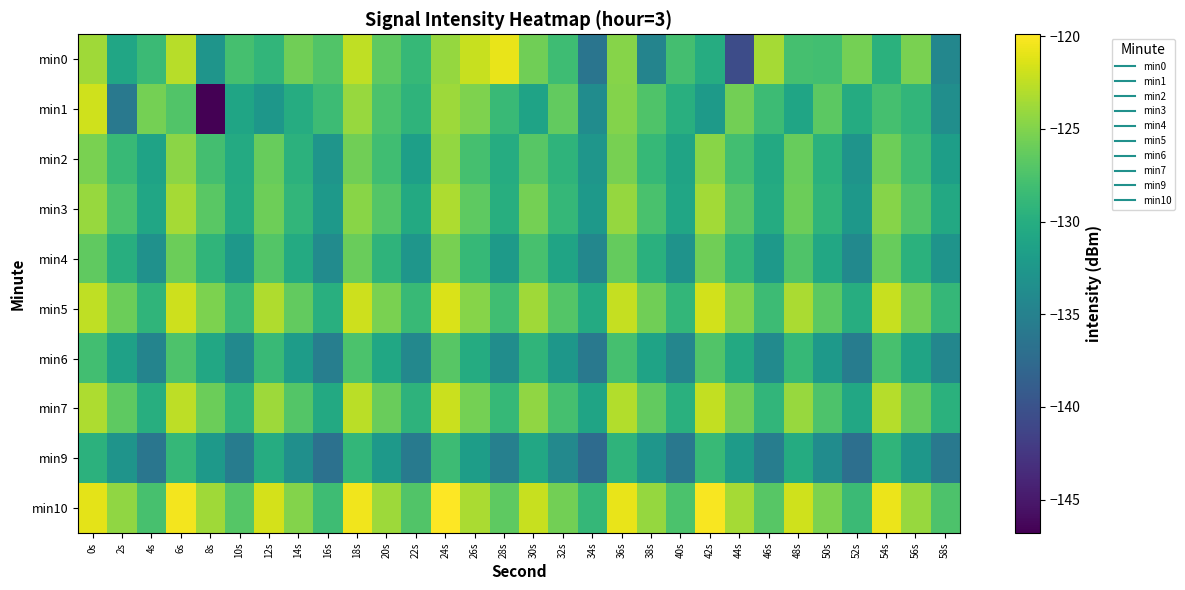

Reading right to left, list all the values displayed in this chart.

min0: 58s=-134.3	56s=-125.3	54s=-129.6	52s=-125.5	50s=-128.0	48s=-127.8	46s=-123.5	44s=-140.6	42s=-130.2	40s=-127.9	38s=-134.7	36s=-124.8	34s=-136.3	32s=-128.3	30s=-125.7	28s=-120.8	26s=-122.2	24s=-124.2	22s=-128.8	20s=-126.5	18s=-122.4	16s=-127.2	14s=-125.8	12s=-129.1	10s=-127.8	8s=-132.7	6s=-122.8	4s=-128.4	2s=-130.8	0s=-123.7
min1: 58s=-133.5	56s=-129.1	54s=-127.8	52s=-130.3	50s=-126.7	48s=-131.0	46s=-128.4	44s=-125.6	42s=-132.1	40s=-129.8	38s=-127.3	36s=-124.9	34s=-133.7	32s=-126.4	30s=-131.2	28s=-128.6	26s=-125.1	24s=-123.8	22s=-129.3	20s=-127.5	18s=-124.1	16s=-128.3	14s=-130.1	12s=-132.6	10s=-131.0	8s=-146.8	6s=-127.2	4s=-125.6	2s=-135.9	0s=-121.9
min2: 58s=-131.7	56s=-128.3	54s=-125.8	52s=-132.9	50s=-129.6	48s=-126.2	46s=-130.5	44s=-128.0	42s=-124.7	40s=-131.1	38s=-128.8	36s=-125.4	34s=-132.7	32s=-129.3	30s=-126.9	28s=-130.1	26s=-127.8	24s=-124.3	22s=-131.6	20s=-128.2	18s=-125.7	16s=-132.8	14s=-129.5	12s=-126.1	10s=-130.4	8s=-127.9	6s=-124.6	4s=-131.2	2s=-128.7	0s=-125.3
min3: 58s=-130.6	56s=-127.2	54s=-124.8	52s=-132.5	50s=-129.2	48s=-125.9	46s=-130.3	44s=-126.9	42s=-123.6	40s=-130.9	38s=-127.6	36s=-124.2	34s=-132.2	32s=-128.9	30s=-125.5	28s=-129.9	26s=-126.6	24s=-123.2	22s=-130.5	20s=-127.1	18s=-124.7	16s=-132.4	14s=-129.1	12s=-125.8	10s=-130.2	8s=-126.8	6s=-123.5	4s=-130.9	2s=-127.5	0s=-124.1
min4: 58s=-132.9	56s=-129.6	54s=-126.2	52s=-134.0	50s=-130.7	48s=-127.3	46s=-132.4	44s=-129.0	42s=-125.7	40s=-133.0	38s=-129.7	36s=-126.3	34s=-134.4	32s=-131.1	30s=-127.7	28s=-132.1	26s=-128.8	24s=-125.4	22s=-132.7	20s=-129.3	18s=-126.0	16s=-133.8	14s=-130.4	12s=-127.1	10s=-132.5	8s=-129.2	6s=-125.9	4s=-133.2	2s=-129.9	0s=-126.5
min5: 58s=-128.9	56s=-125.6	54s=-122.2	52s=-130.0	50s=-126.7	48s=-123.3	46s=-128.4	44s=-125.0	42s=-121.7	40s=-129.0	38s=-125.7	36s=-122.3	34s=-130.4	32s=-127.1	30s=-123.7	28s=-128.1	26s=-124.8	24s=-121.4	22s=-128.7	20s=-125.3	18s=-122.0	16s=-129.8	14s=-126.4	12s=-123.1	10s=-128.5	8s=-125.2	6s=-121.9	4s=-129.2	2s=-125.9	0s=-122.5
min6: 58s=-134.4	56s=-131.1	54s=-127.7	52s=-135.5	50s=-132.2	48s=-128.8	46s=-133.9	44s=-130.5	42s=-127.2	40s=-134.5	38s=-131.2	36s=-127.8	34s=-135.9	32s=-132.6	30s=-129.2	28s=-133.6	26s=-130.3	24s=-126.9	22s=-134.2	20s=-130.8	18s=-127.5	16s=-135.3	14s=-131.9	12s=-128.6	10s=-134.0	8s=-130.7	6s=-127.4	4s=-134.7	2s=-131.4	0s=-128.0
min7: 58s=-129.6	56s=-126.3	54s=-122.9	52s=-130.7	50s=-127.4	48s=-124.0	46s=-129.1	44s=-125.7	42s=-122.4	40s=-129.7	38s=-126.4	36s=-123.0	34s=-131.1	32s=-127.8	30s=-124.4	28s=-128.8	26s=-125.5	24s=-122.1	22s=-129.4	20s=-126.0	18s=-122.7	16s=-130.5	14s=-127.1	12s=-123.8	10s=-129.2	8s=-125.9	6s=-122.6	4s=-129.9	2s=-126.6	0s=-123.2
min9: 58s=-135.9	56s=-132.6	54s=-129.2	52s=-137.0	50s=-133.7	48s=-130.3	46s=-135.4	44s=-132.0	42s=-128.7	40s=-136.0	38s=-132.7	36s=-129.3	34s=-137.4	32s=-134.1	30s=-130.7	28s=-135.1	26s=-131.8	24s=-128.4	22s=-135.7	20s=-132.3	18s=-129.0	16s=-136.8	14s=-133.4	12s=-130.1	10s=-135.5	8s=-132.2	6s=-128.9	4s=-136.2	2s=-132.9	0s=-129.5
min10: 58s=-127.4	56s=-124.1	54s=-120.7	52s=-128.5	50s=-125.2	48s=-121.8	46s=-126.9	44s=-123.5	42s=-120.2	40s=-127.5	38s=-124.2	36s=-120.8	34s=-128.9	32s=-125.6	30s=-122.2	28s=-126.6	26s=-123.3	24s=-119.9	22s=-127.2	20s=-123.8	18s=-120.5	16s=-128.3	14s=-124.9	12s=-121.6	10s=-127.0	8s=-123.7	6s=-120.4	4s=-127.7	2s=-124.4	0s=-121.0